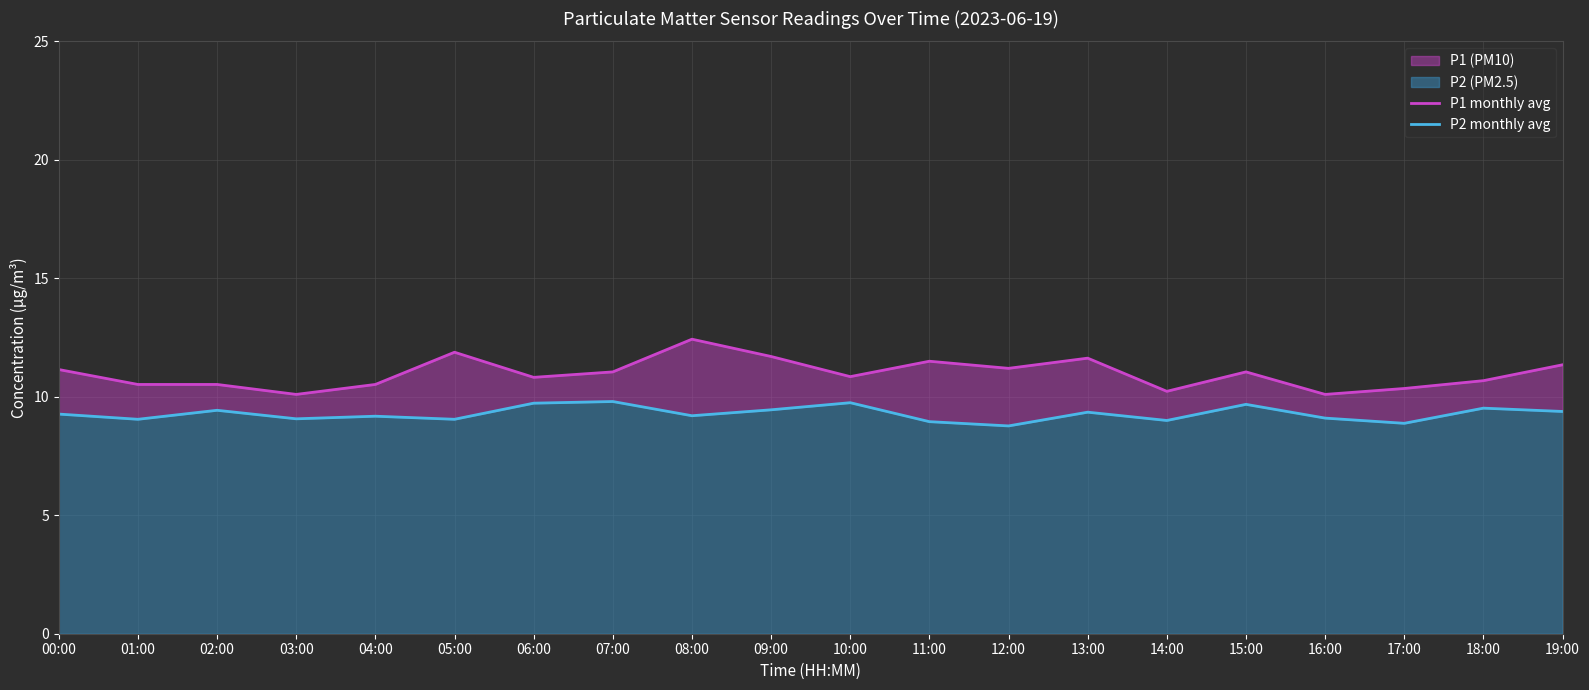

True or false: P1 monthly avg has a value of 15.4 at 19:00.

False